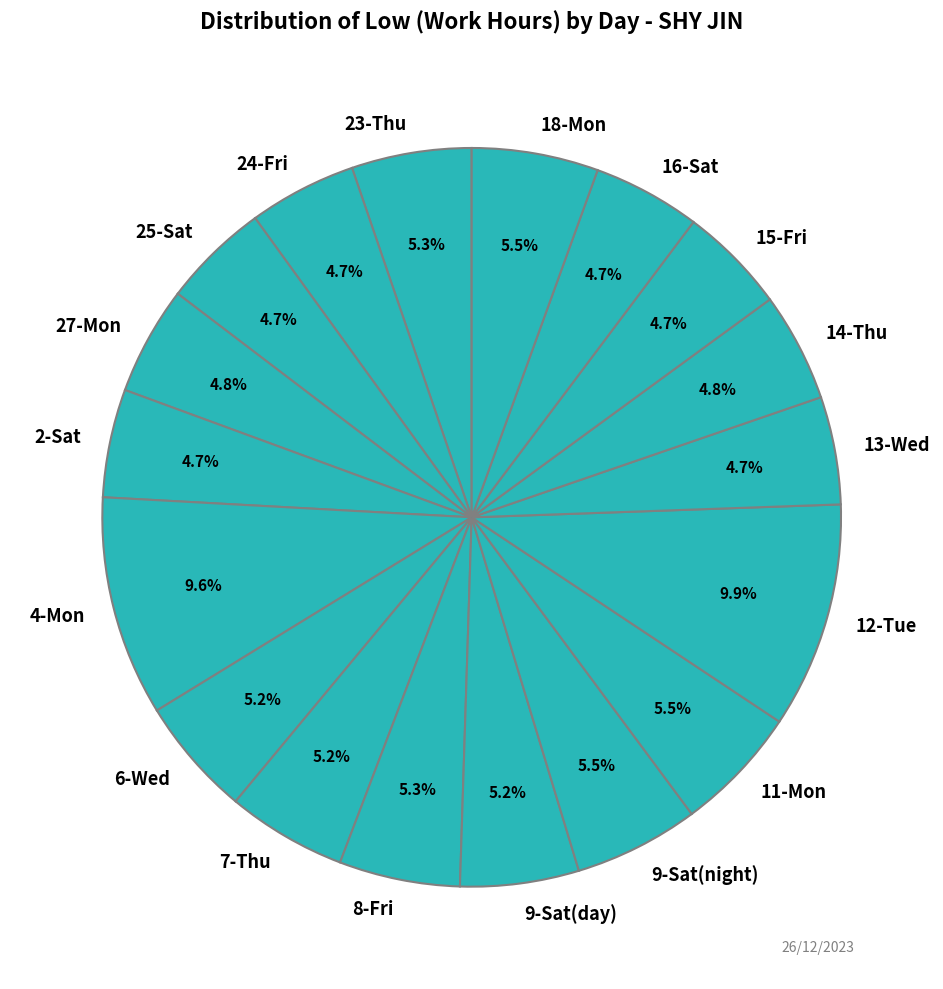

How many segments does this pie chart have?

18